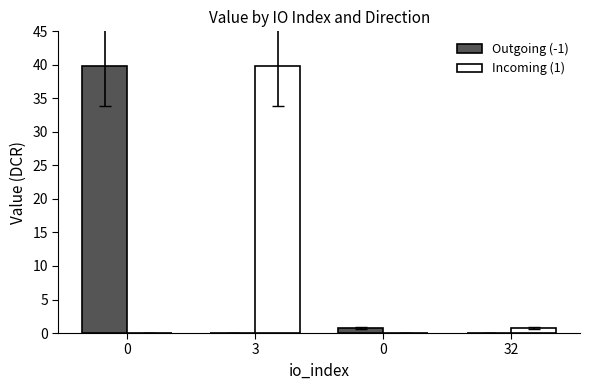

What are all the series names shown in the legend?

Outgoing (-1), Incoming (1)